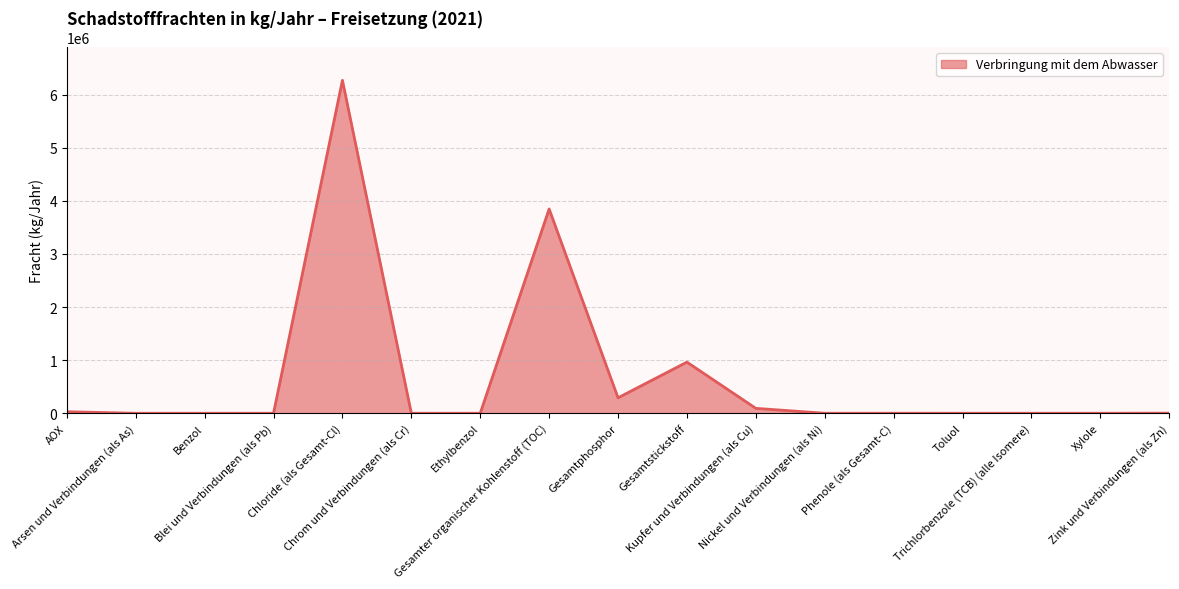

Between Kupfer und Verbindungen (als Cu) and Xylole, which is larger?

Kupfer und Verbindungen (als Cu)